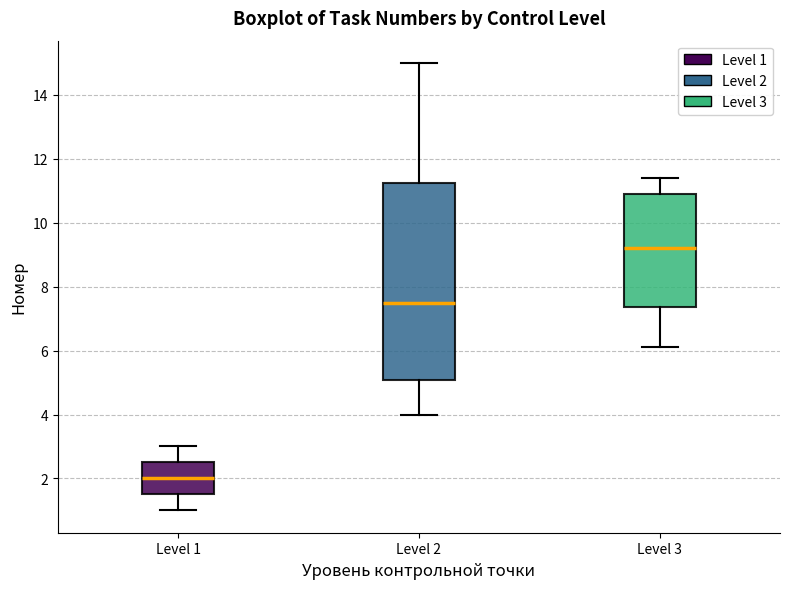

Reading left to right, read every box against the y-axis: the position of its median line, the range the box covers, and the ends of its whiskers. The values are not printed on the chart, so give them approximately, as read against the axis.

Level 1: median 2.0, box 1.6 to 2.6, whiskers 1.0 to 3.0
Level 2: median 7.6, box 5.0 to 11.2, whiskers 4.0 to 15.0
Level 3: median 9.2, box 7.4 to 11.0, whiskers 6.2 to 11.4